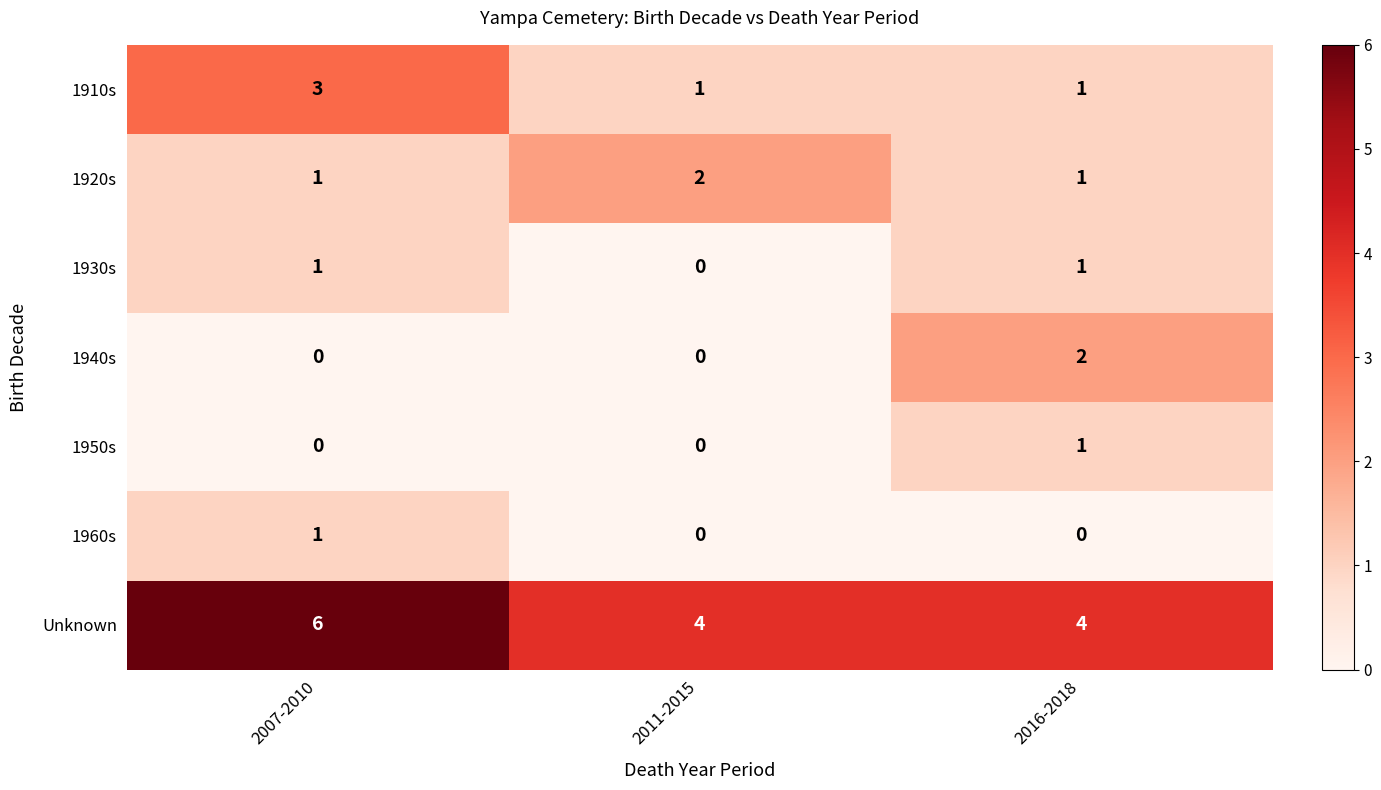

What is the sum of all 1910s values?

5